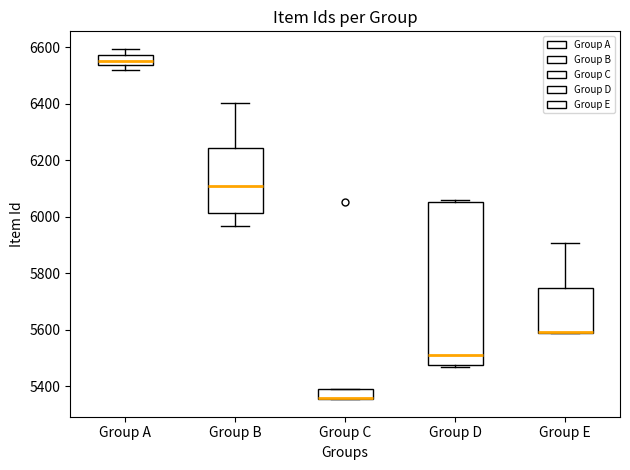

Where is the lower edge of the box for Group A on the y-axis? The values are not printed on the chart, so give them approximately, as read against the axis.

6540